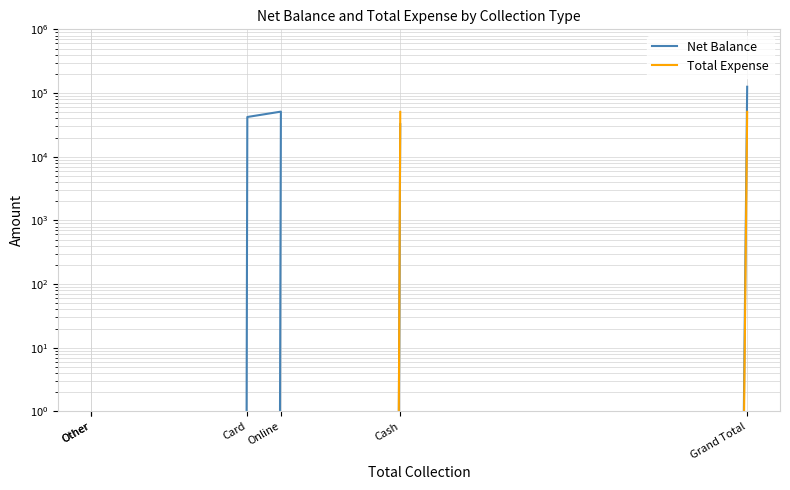

Which category has the lowest value in the Total Expense series?

Other